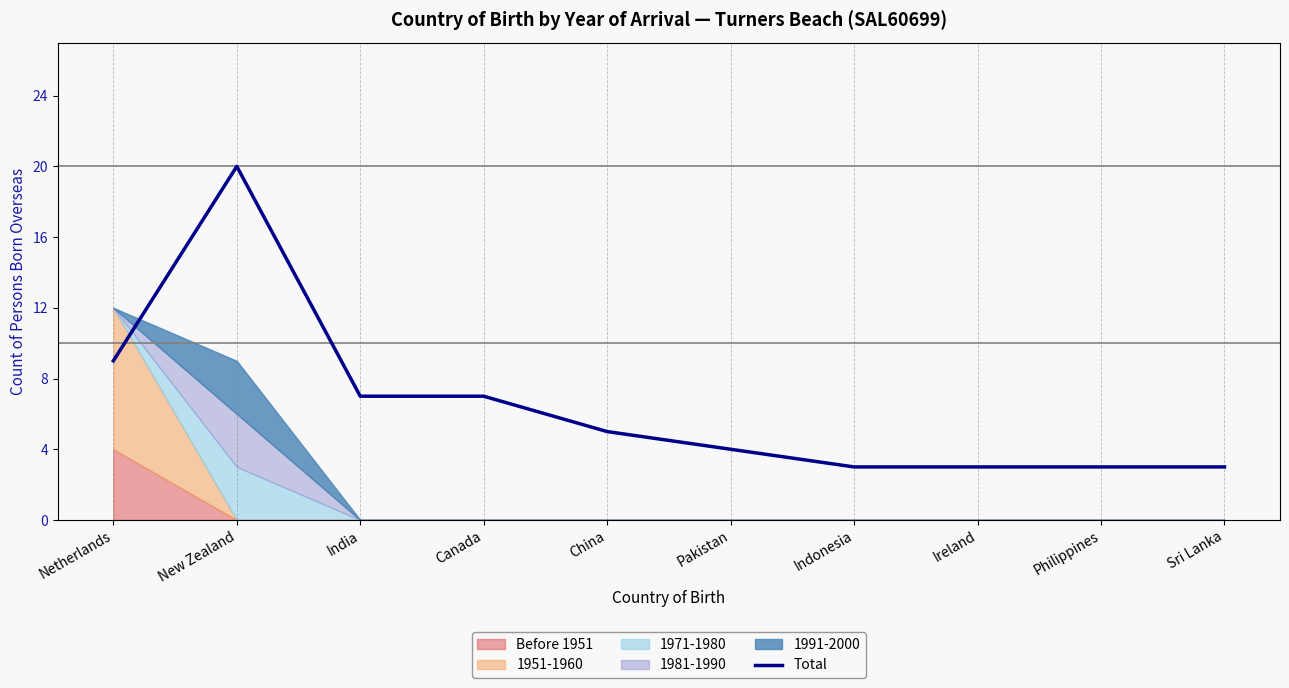

How many interior local peaks (higher than both neighbors) does the data have?

1